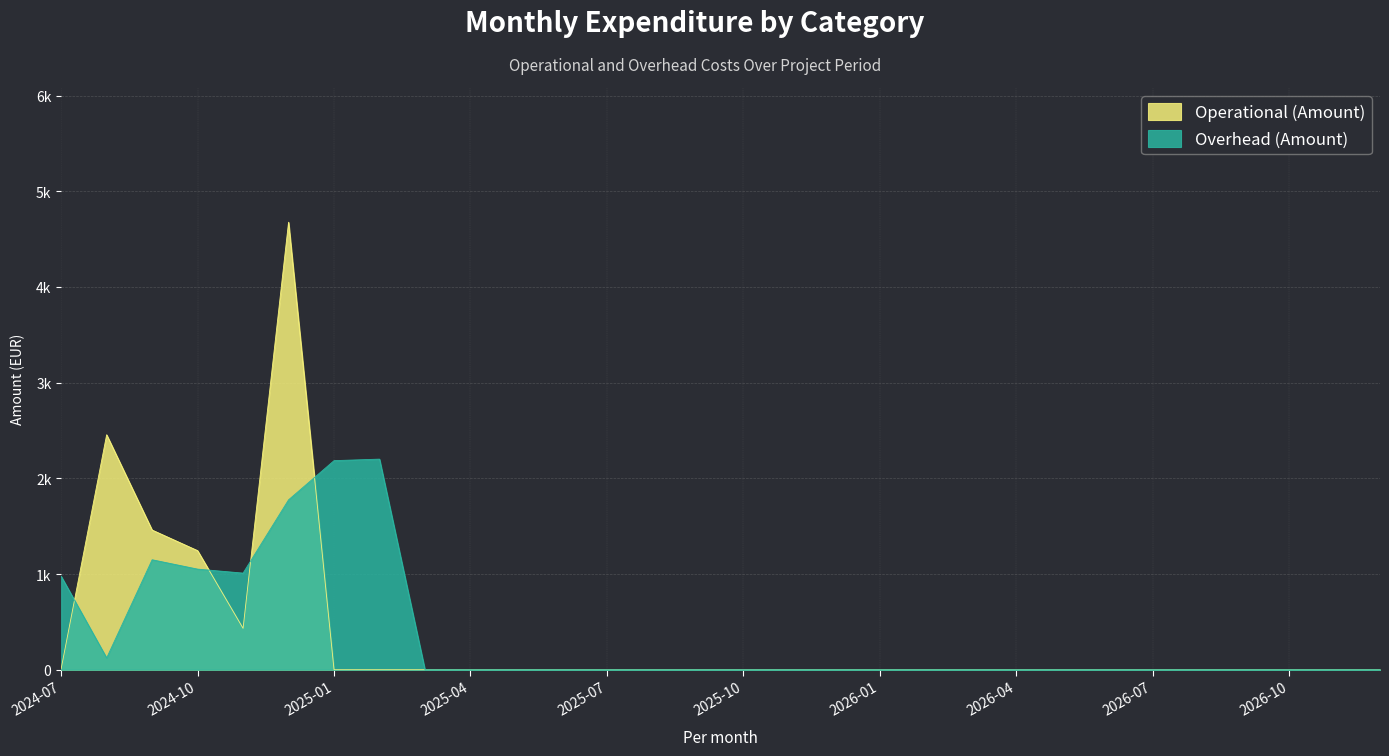

How many lines are shown in the chart?

2